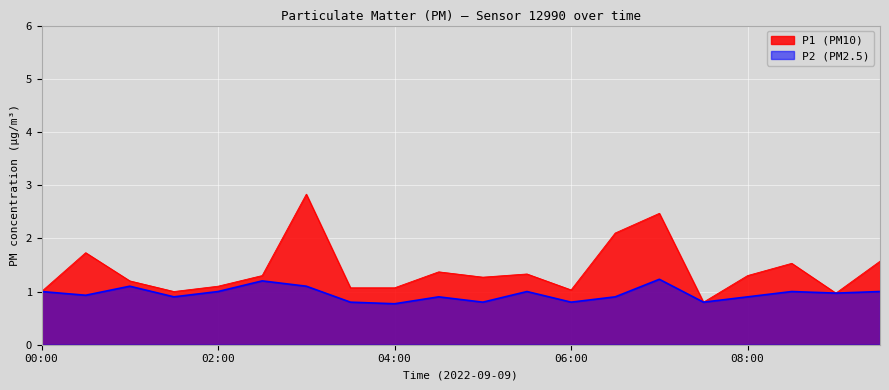

How many interior local peaks does the P2 series have?

6